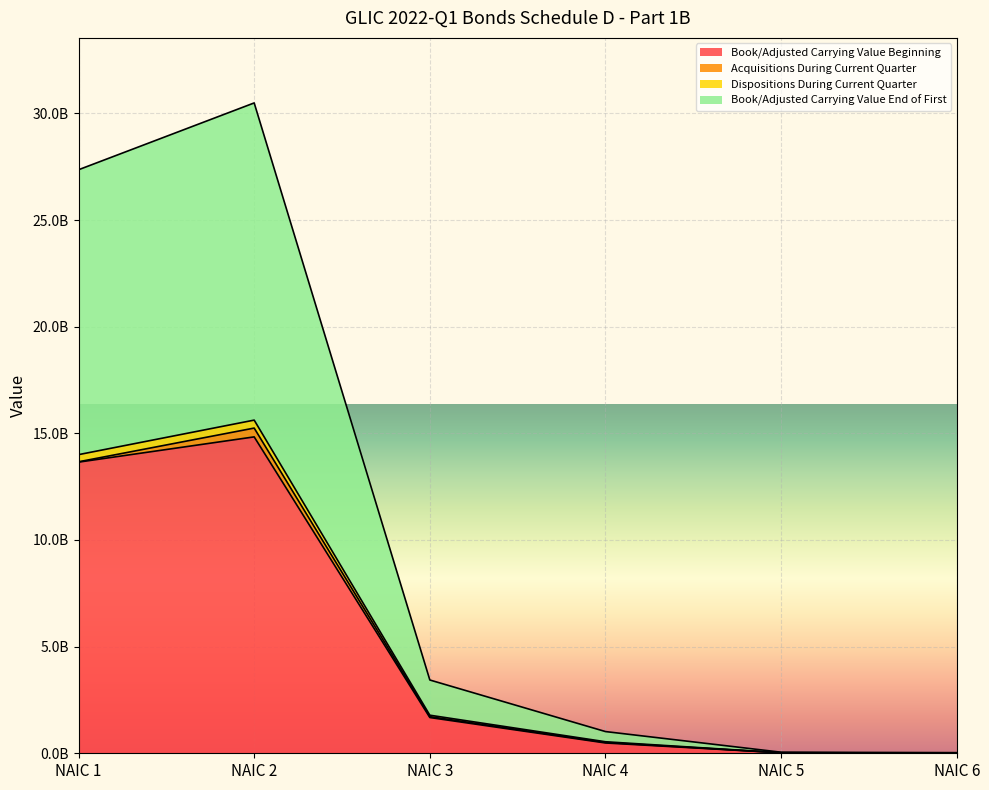

How many categories are shown in the chart?

6